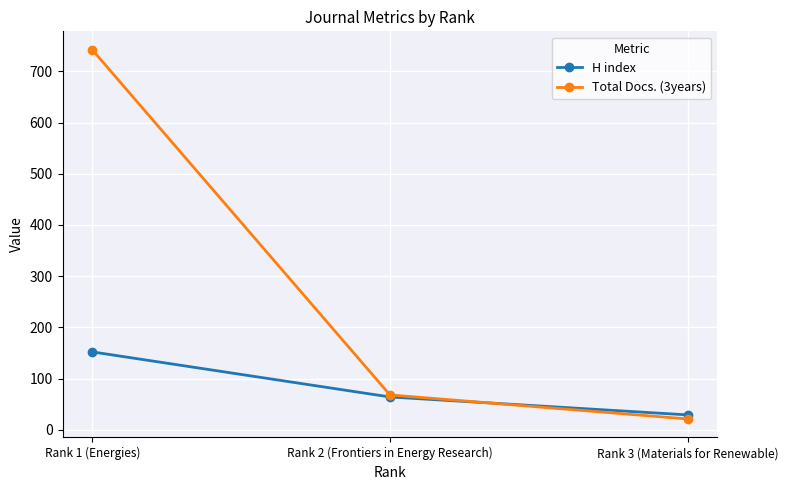

List the series in order of their peak value, lowest first.

H index, Total Docs. (3years)